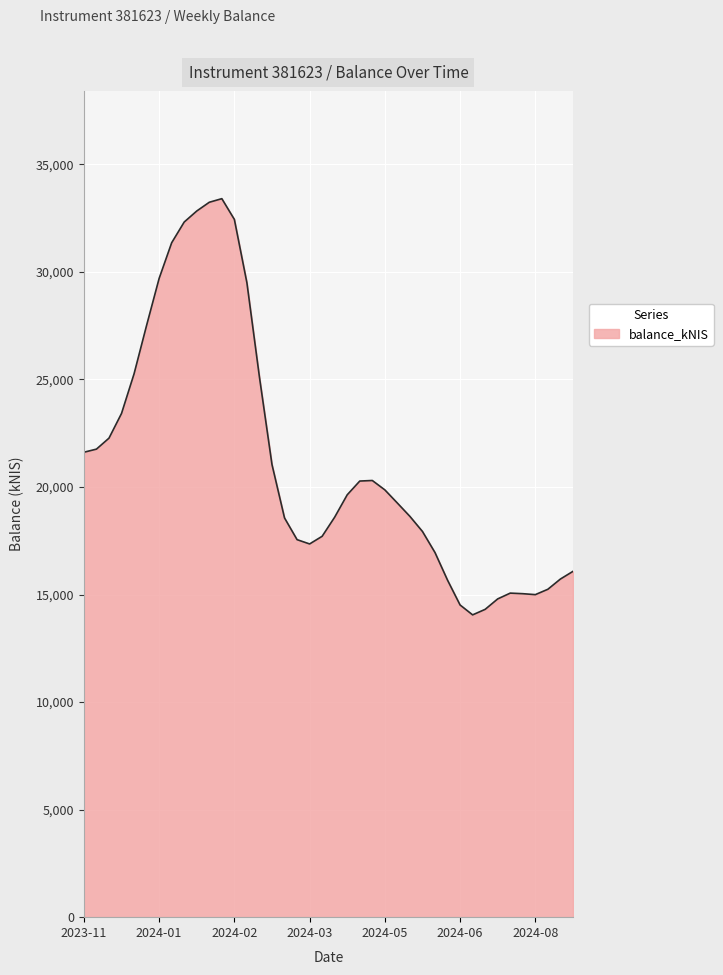

What is the difference between the maximum and minimum values?

19350.8